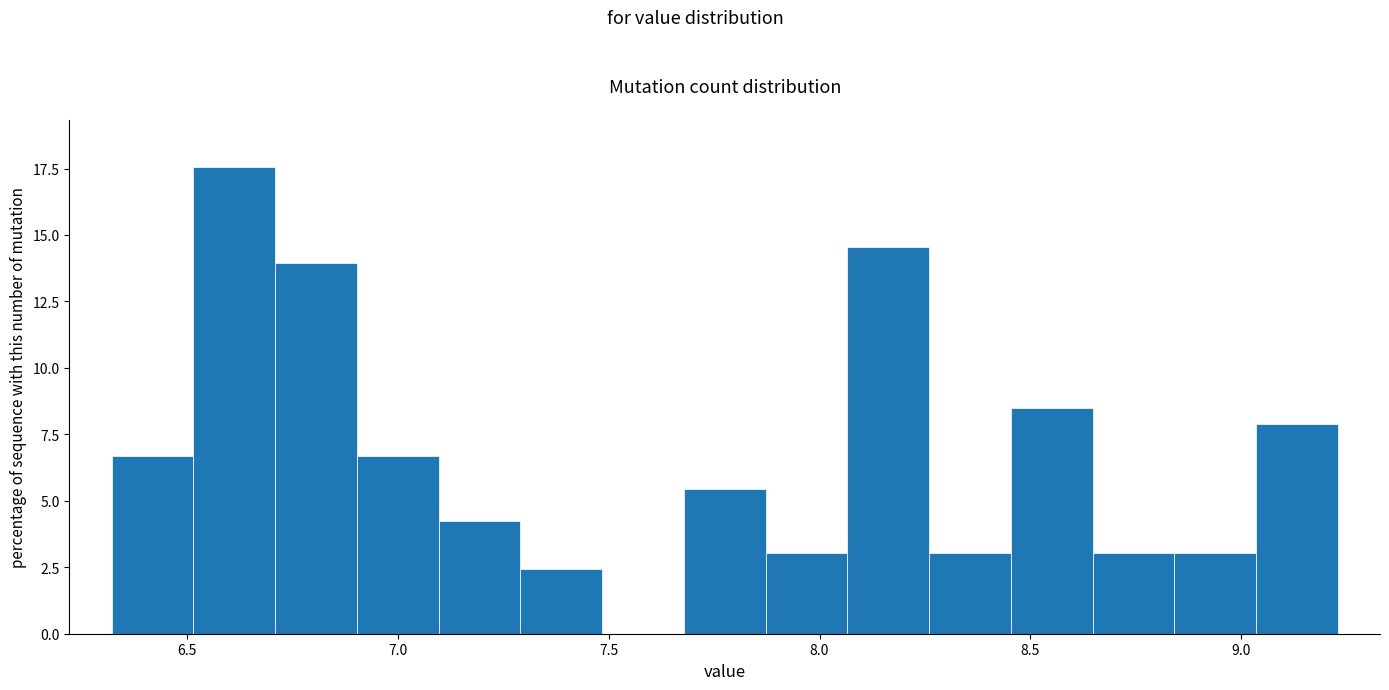

Around what value on the x-axis is the tallest bar? Give the approximate position of its centre, as read against the axis.

6.60